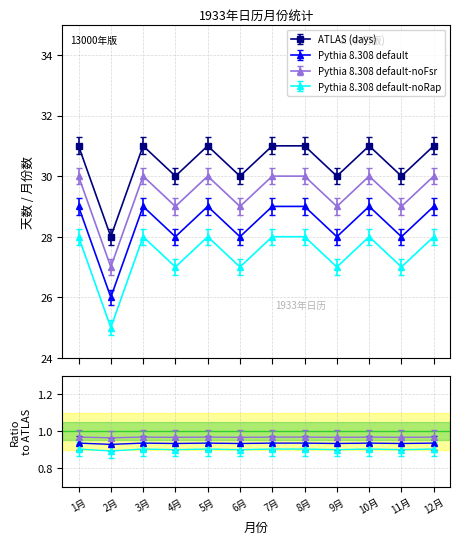

At which label is Pythia 8.308 default-noRap closest to 26?

2月